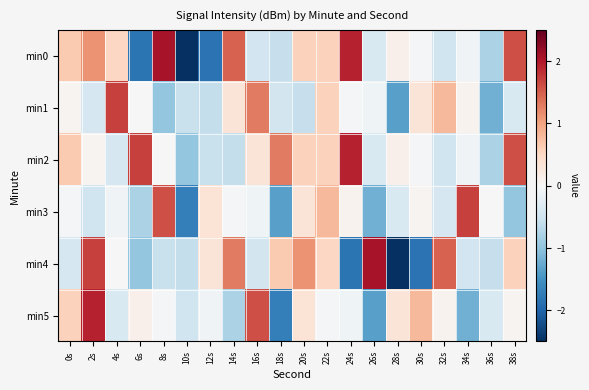

Reading left to right, transcribe all the data shown in this chart.

min0: 0s=0.7	2s=1.1	4s=0.5	6s=-1.8	8s=2.1	10s=-2.9	12s=-1.8	14s=1.5	16s=-0.5	18s=-0.6	20s=0.6	22s=0.6	24s=1.9	26s=-0.4	28s=0.1	30s=-0.0	32s=-0.5	34s=-0.1	36s=-0.8	38s=1.6
min1: 0s=0.1	2s=-0.4	4s=1.7	6s=-0.0	8s=-1.0	10s=-0.6	12s=-0.6	14s=0.3	16s=1.3	18s=-0.5	20s=-0.6	22s=0.6	24s=-0.0	26s=-0.1	28s=-1.4	30s=0.3	32s=0.8	34s=0.1	36s=-1.2	38s=-0.4
min2: 0s=0.7	2s=0.1	4s=-0.4	6s=1.7	8s=-0.0	10s=-1.0	12s=-0.6	14s=-0.6	16s=0.3	18s=1.3	20s=0.6	22s=0.6	24s=1.9	26s=-0.4	28s=0.1	30s=-0.0	32s=-0.5	34s=-0.1	36s=-0.8	38s=1.6
min3: 0s=-0.0	2s=-0.5	4s=-0.1	6s=-0.8	8s=1.6	10s=-1.7	12s=0.3	14s=-0.0	16s=-0.1	18s=-1.4	20s=0.3	22s=0.8	24s=0.1	26s=-1.2	28s=-0.4	30s=0.1	32s=-0.4	34s=1.7	36s=-0.0	38s=-1.0
min4: 0s=-0.4	2s=1.7	4s=-0.0	6s=-1.0	8s=-0.6	10s=-0.6	12s=0.3	14s=1.3	16s=-0.5	18s=0.7	20s=1.1	22s=0.5	24s=-1.8	26s=2.1	28s=-2.9	30s=-1.8	32s=1.5	34s=-0.5	36s=-0.6	38s=0.6
min5: 0s=0.6	2s=1.9	4s=-0.4	6s=0.1	8s=-0.0	10s=-0.5	12s=-0.1	14s=-0.8	16s=1.6	18s=-1.7	20s=0.3	22s=-0.0	24s=-0.1	26s=-1.4	28s=0.3	30s=0.8	32s=0.1	34s=-1.2	36s=-0.4	38s=0.1